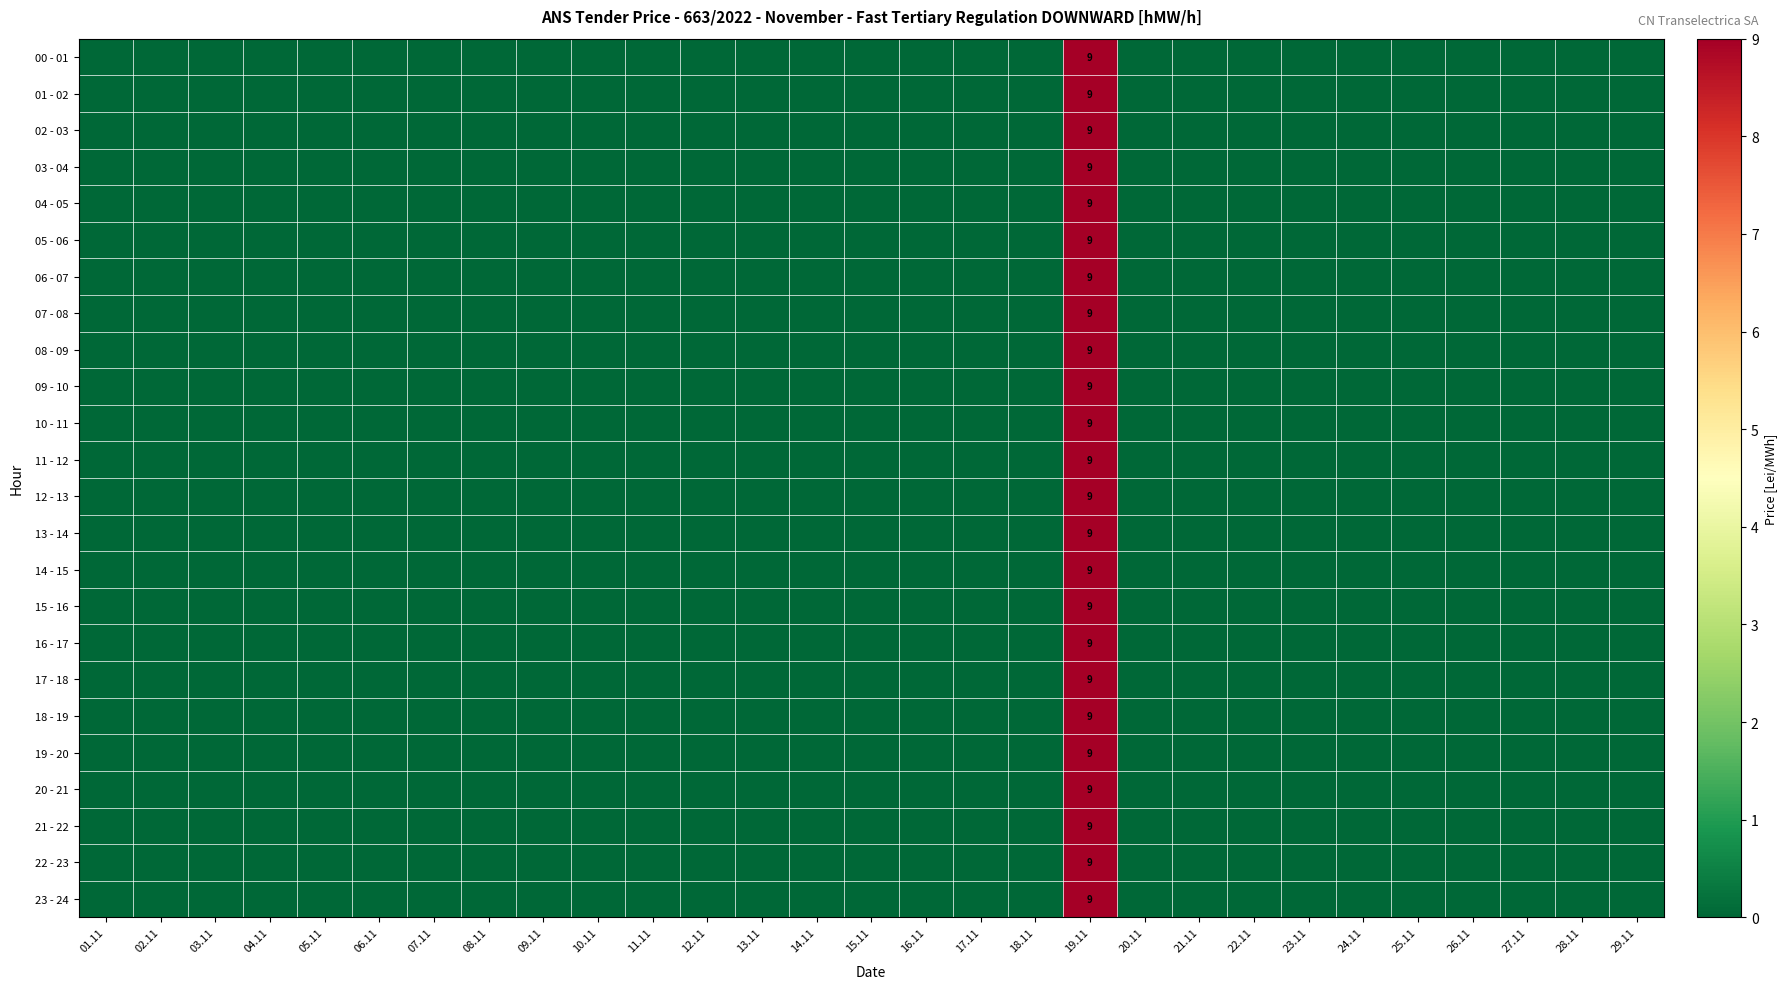

At which label does 13 - 14 reach its minimum?

01.11